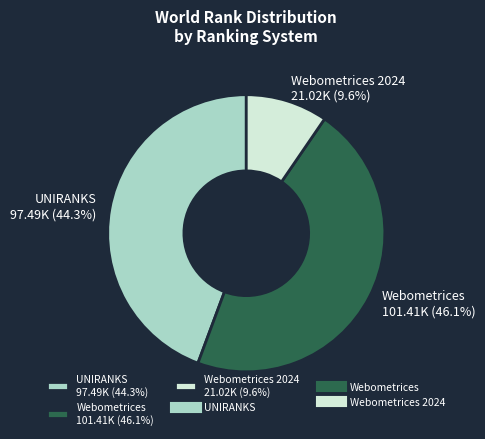

Is the sum of Webometrices 101.41K (46.1%) and UNIRANKS 97.49K (44.3%) greater than half?

Yes